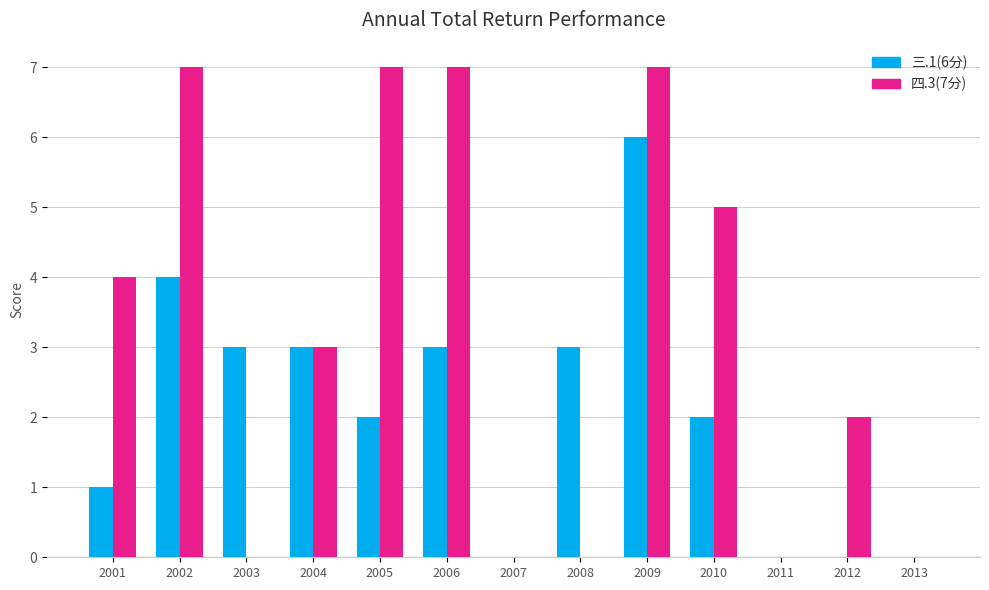

Which series has the largest total across all categories?

四.3(7分)